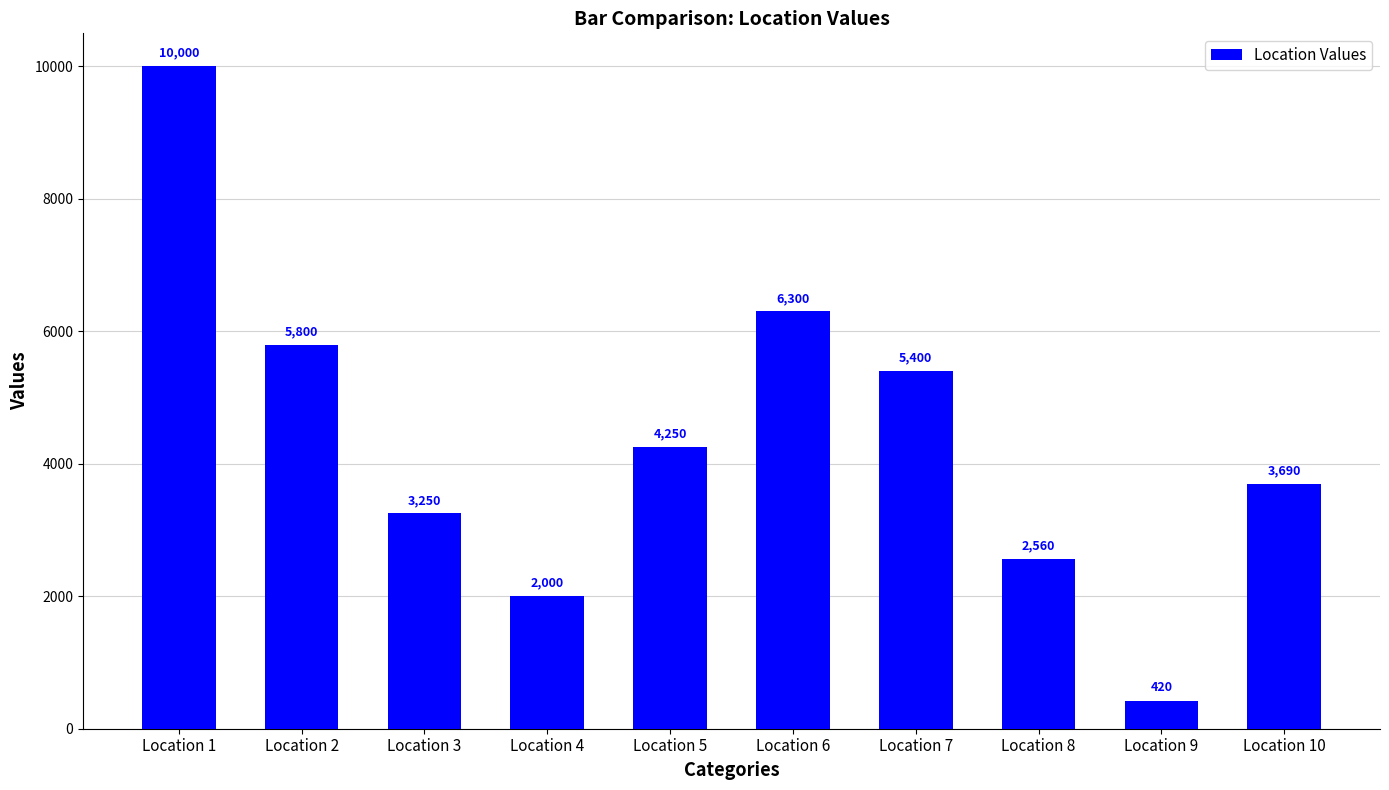

Which label corresponds to the largest value in the chart?

Location 1